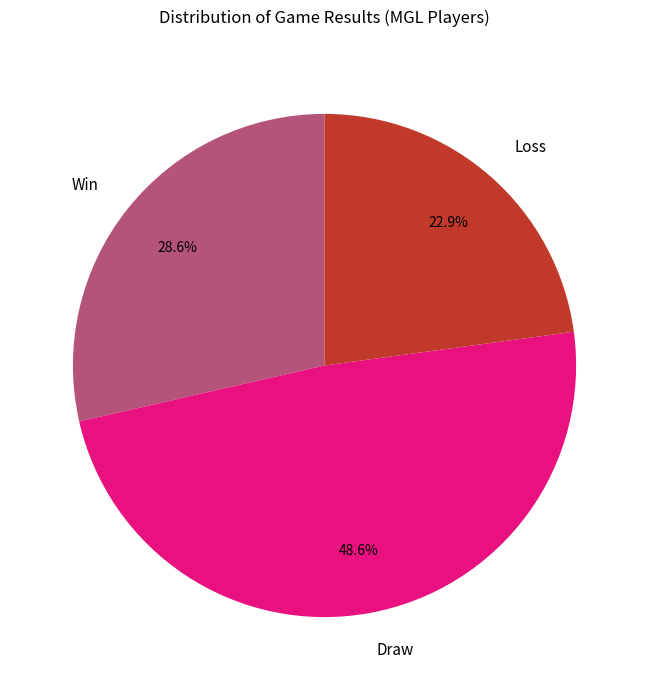

Which category has the biggest portion of the pie?

Draw